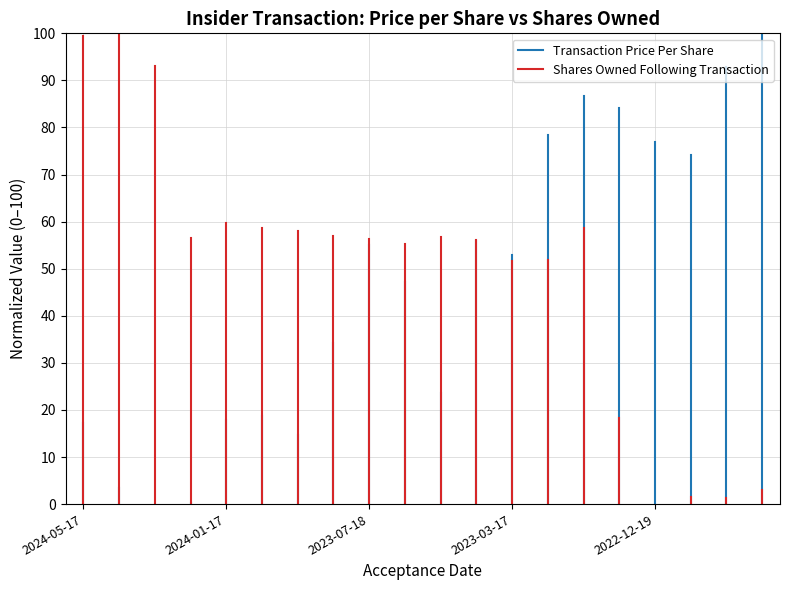

Is the value of Shares Owned Following Transaction at 2024-05-17 greater than the value of Transaction Price Per Share at 2024-05-17?

No